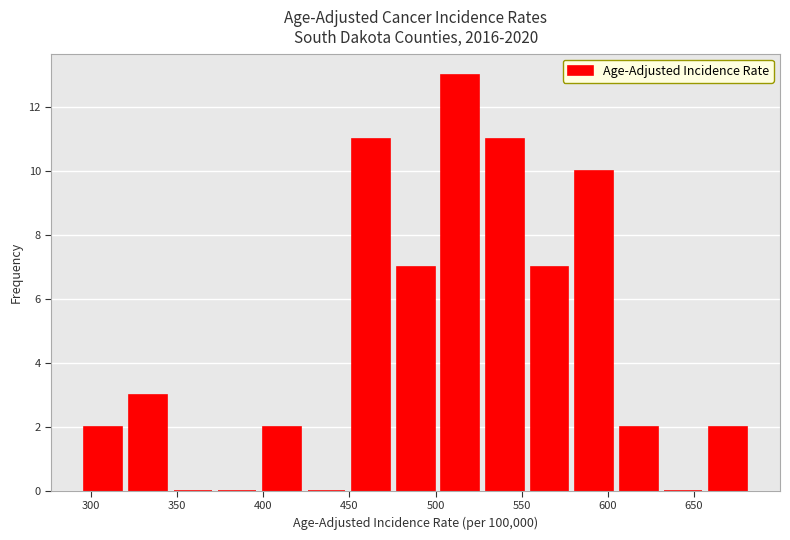

Reading left to right, transcribe this chart: for each bar, give the range it covers on the x-axis and its height. Neither the bar edges nor the heights are printed on the chart, so give them approximately, as read against the axes.

295 to 320: 2
320 to 345: 3
345 to 370: 0
370 to 400: 0
400 to 425: 2
425 to 450: 0
450 to 475: 11
475 to 500: 7
500 to 525: 13
525 to 555: 11
555 to 580: 7
580 to 605: 10
605 to 630: 2
630 to 655: 0
655 to 685: 2